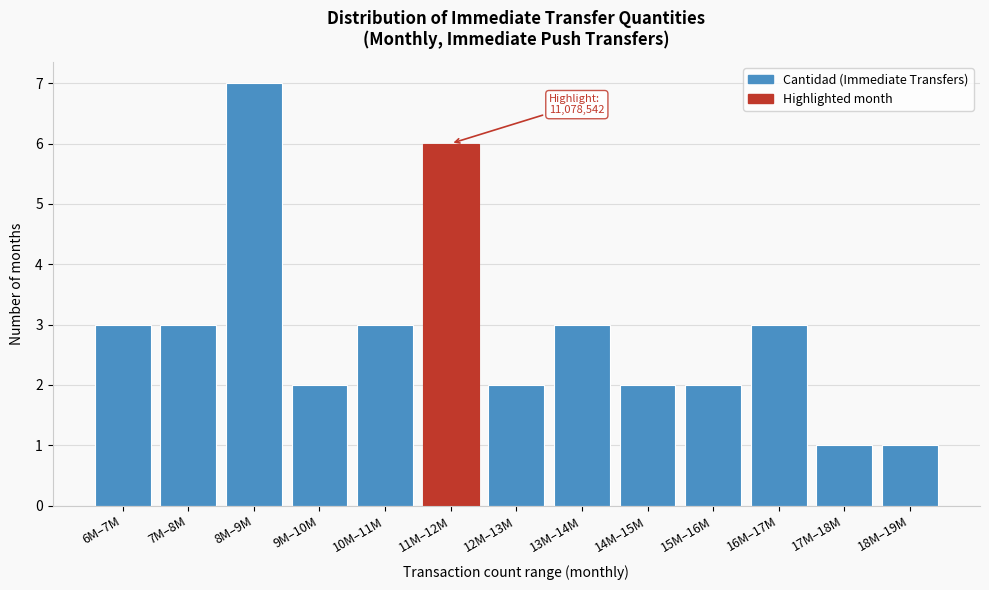

Reading left to right, list all the values displayed in this chart.

3	3	7	2	3	6	2	3	2	2	3	1	1